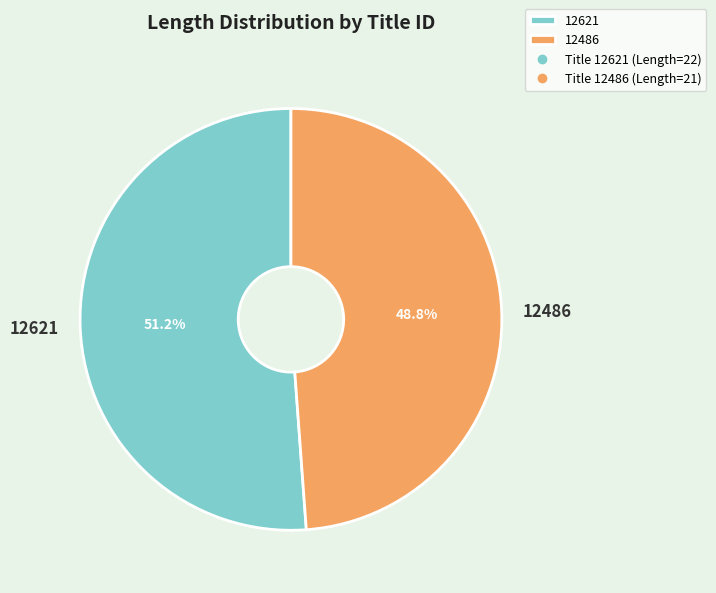

What is the largest slice in the pie chart?

12621